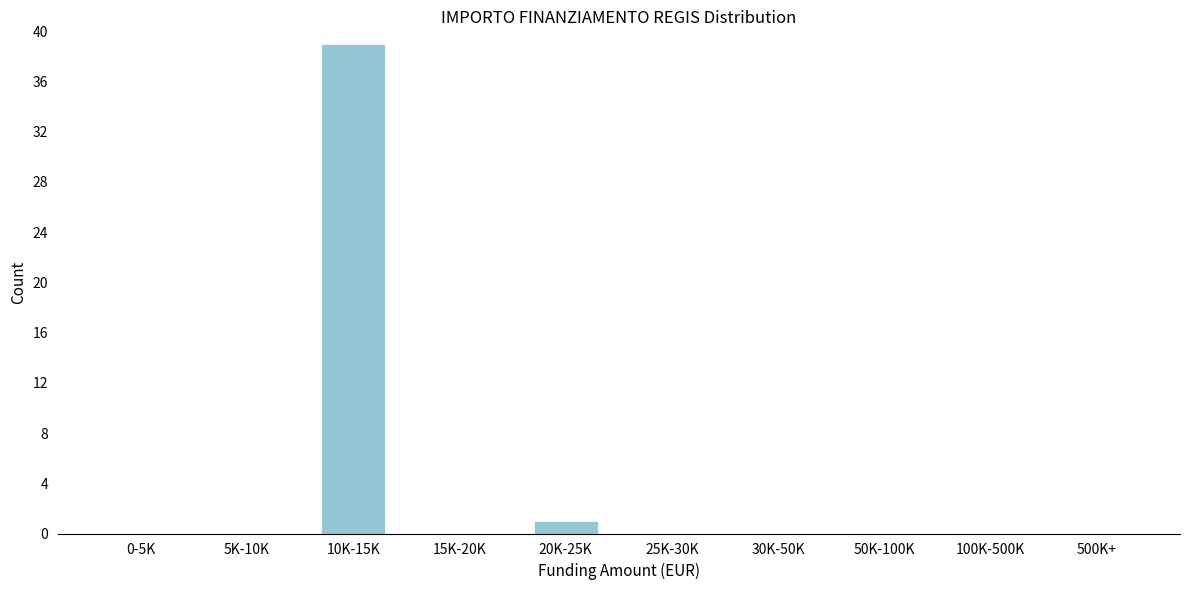

Reading left to right, transcribe all the data shown in this chart.

0-5K=0	5K-10K=0	10K-15K=39	15K-20K=0	20K-25K=1	25K-30K=0	30K-50K=0	50K-100K=0	100K-500K=0	500K+=0